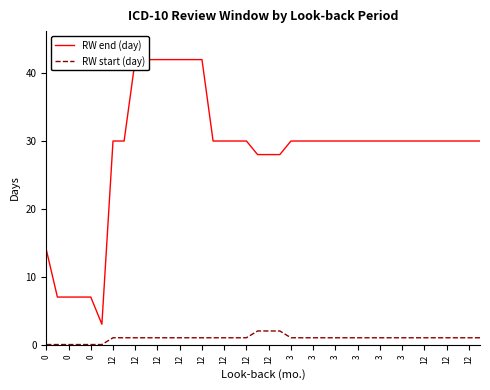

At which label does RW start (day) first exceed 1?

12